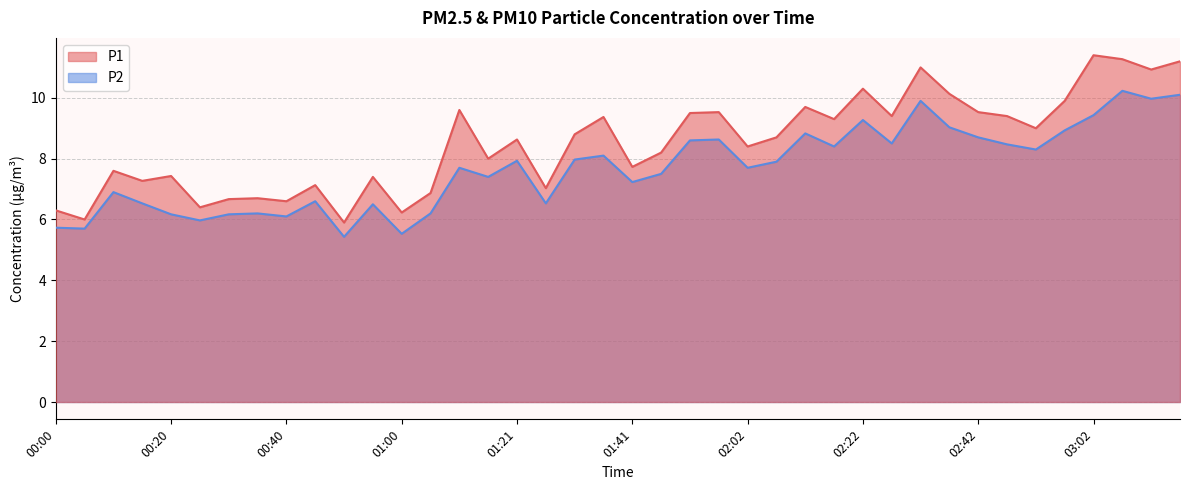

Is the value of P1 at 03:12 greater than the value of P2 at 03:12?

Yes